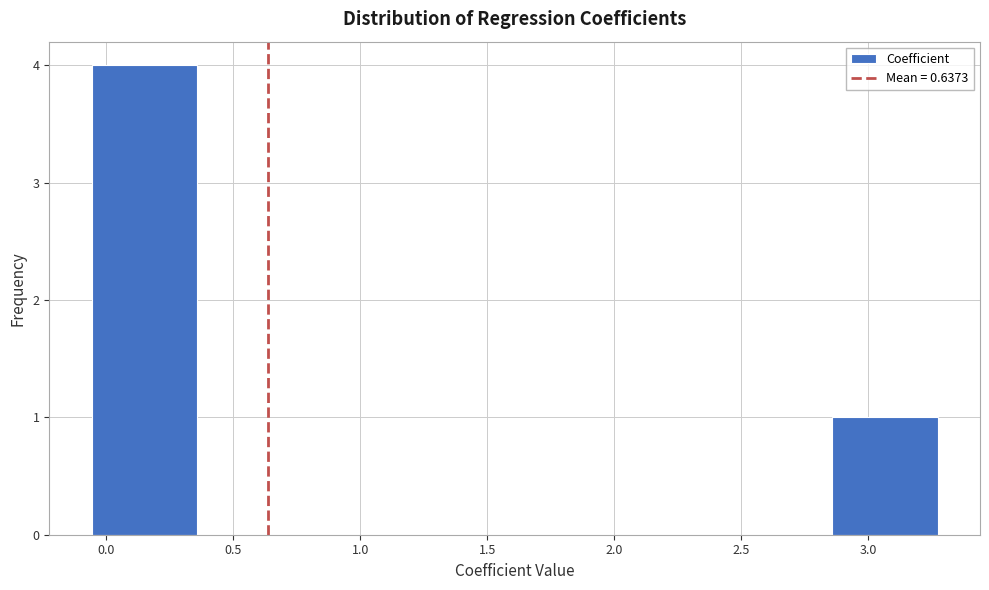

Which range on the x-axis has the tallest bar?

-0.05 to 0.35